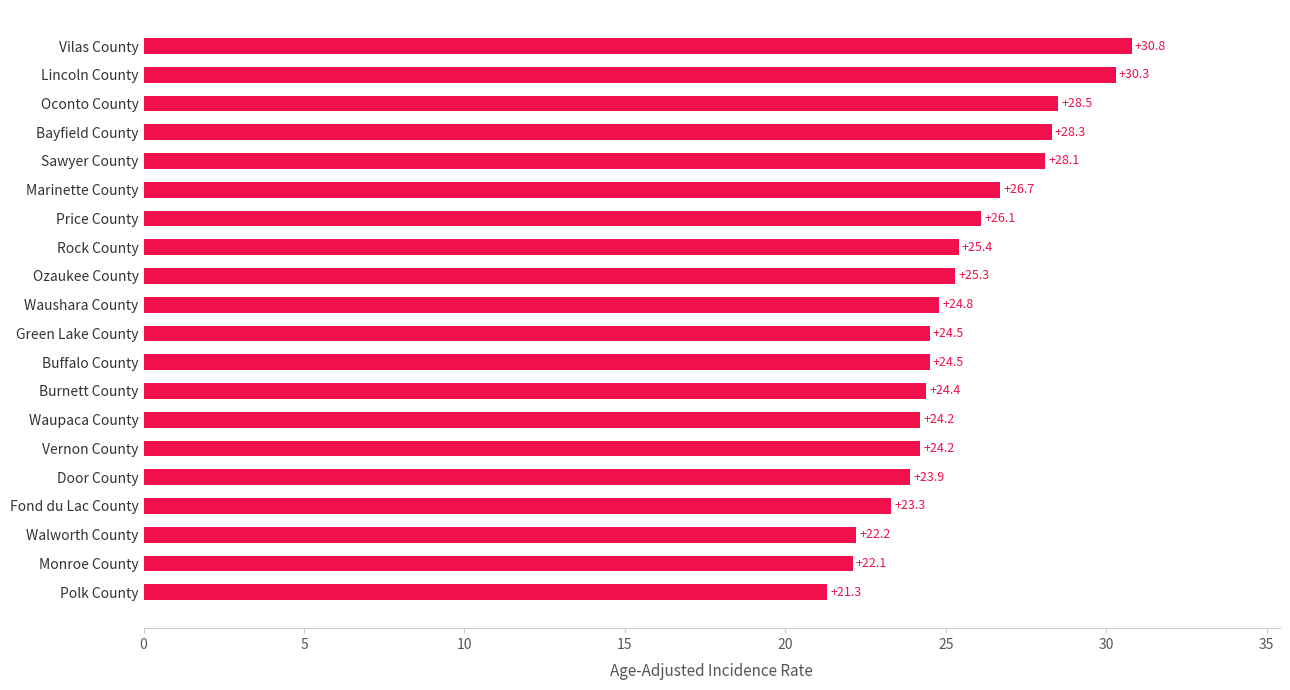

Which has a higher value, Burnett County or Vilas County?

Vilas County